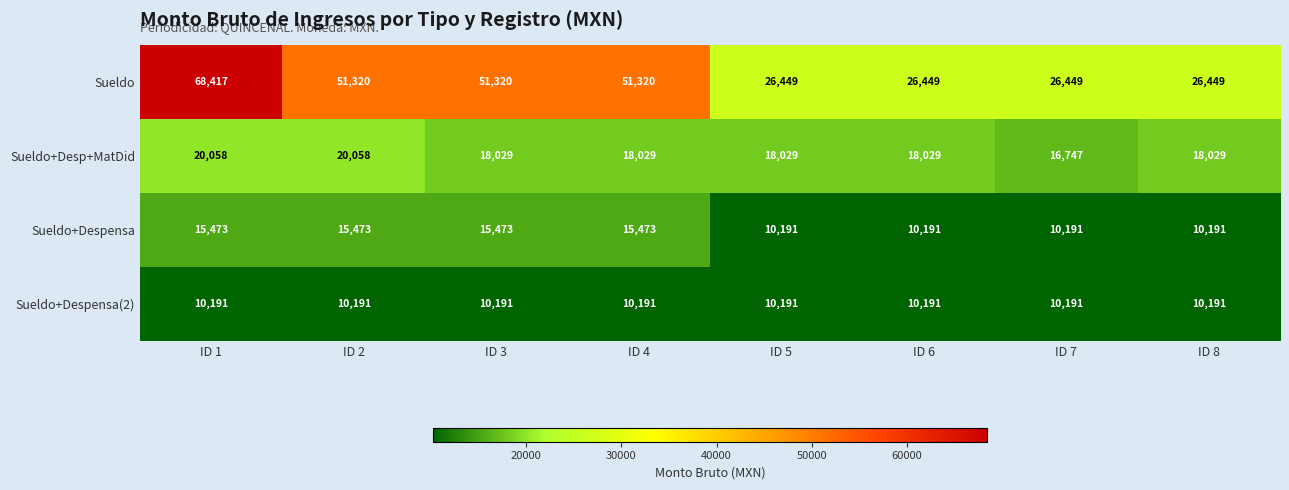

Which series has the largest total across all categories?

Sueldo